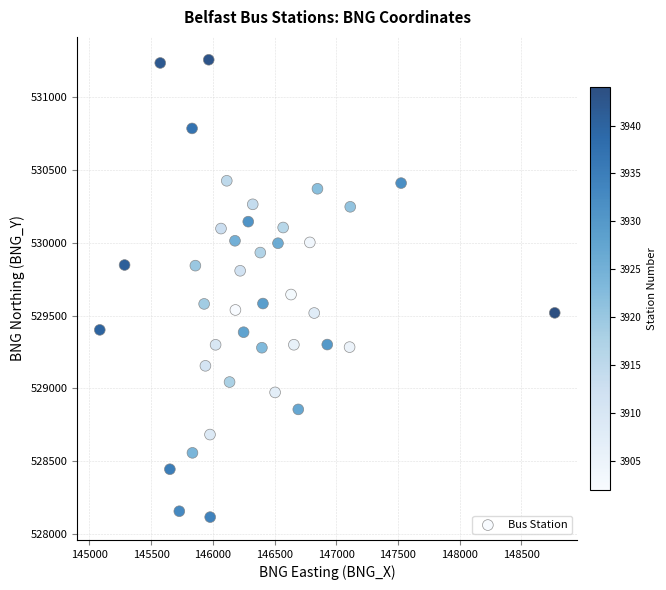

What Y value in the scatter plot is closest to 529686?

529644.9